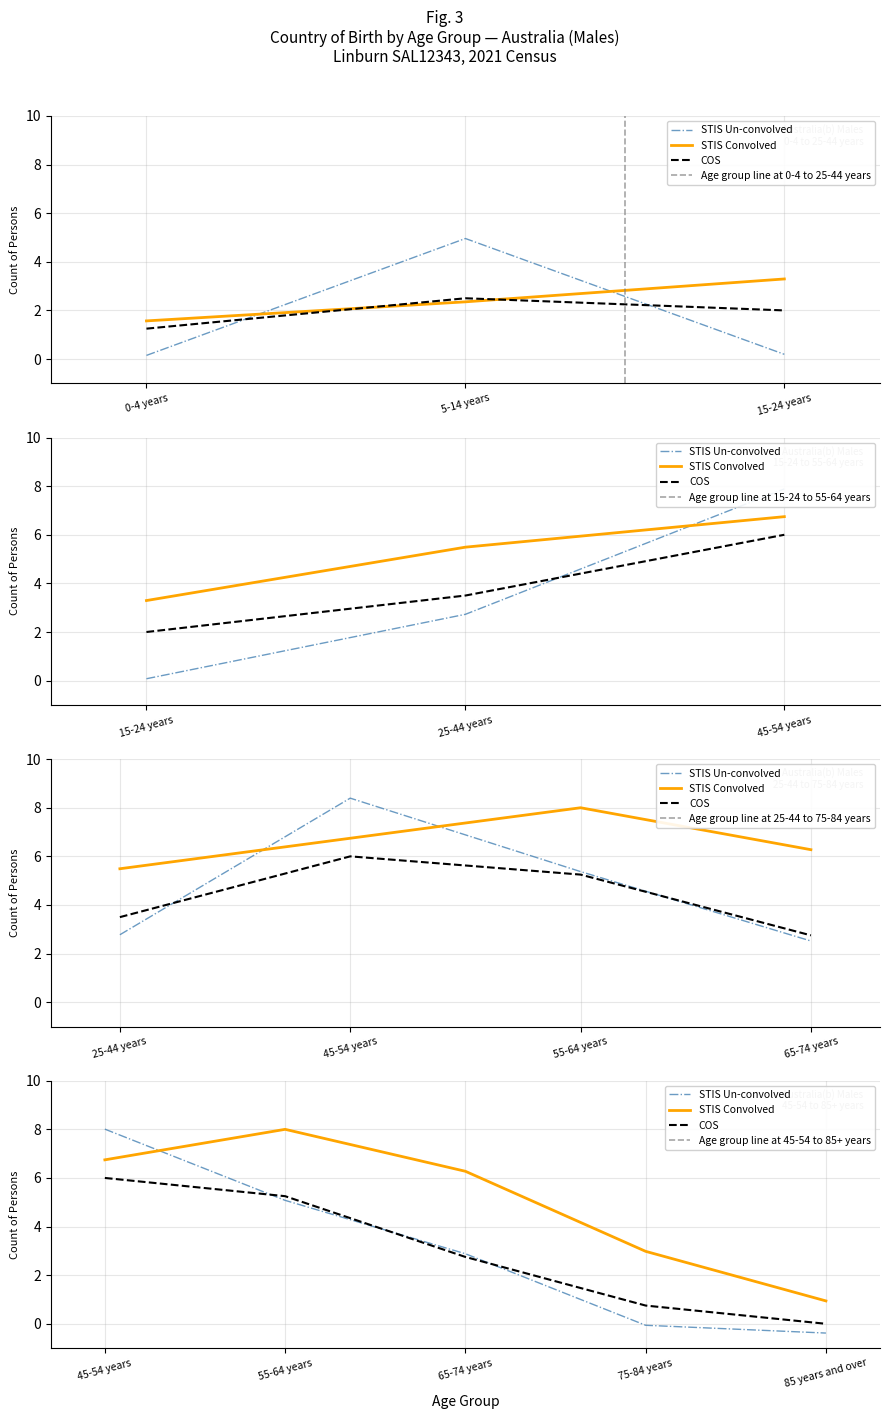

What is the label of the 1st point from the left?

0-4 years